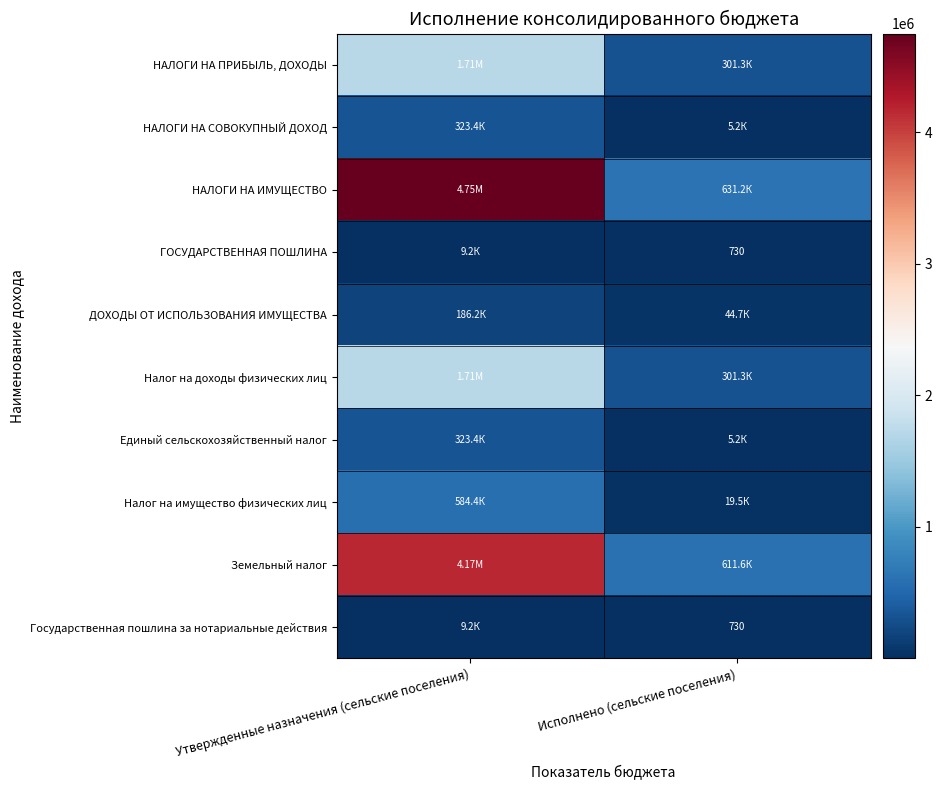

The Налог на доходы физических лиц series shows 85489.3 at Исполнено (сельские поселения). True or false?

False